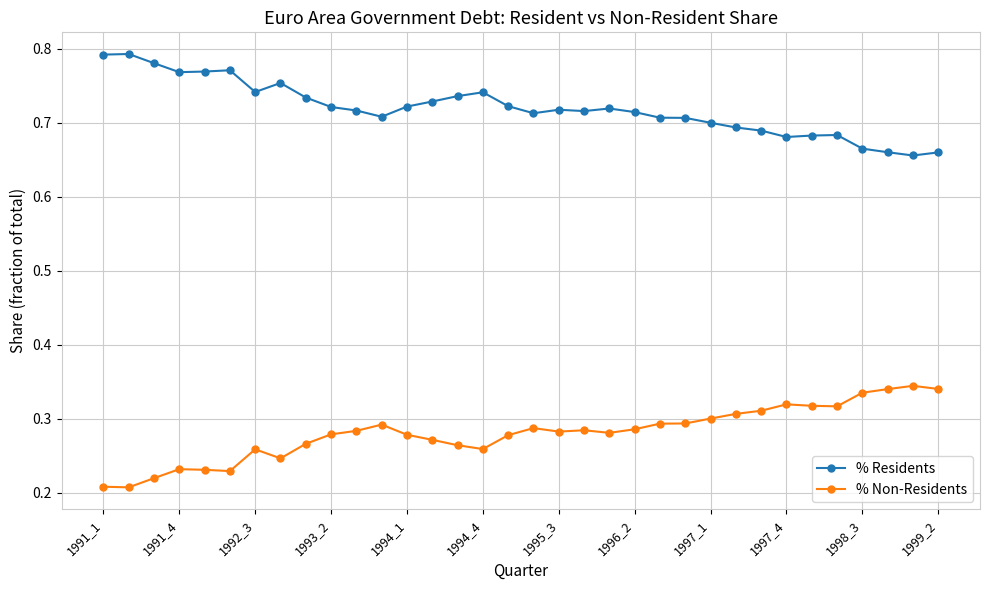

What is the sum of all % Residents values?

24.5